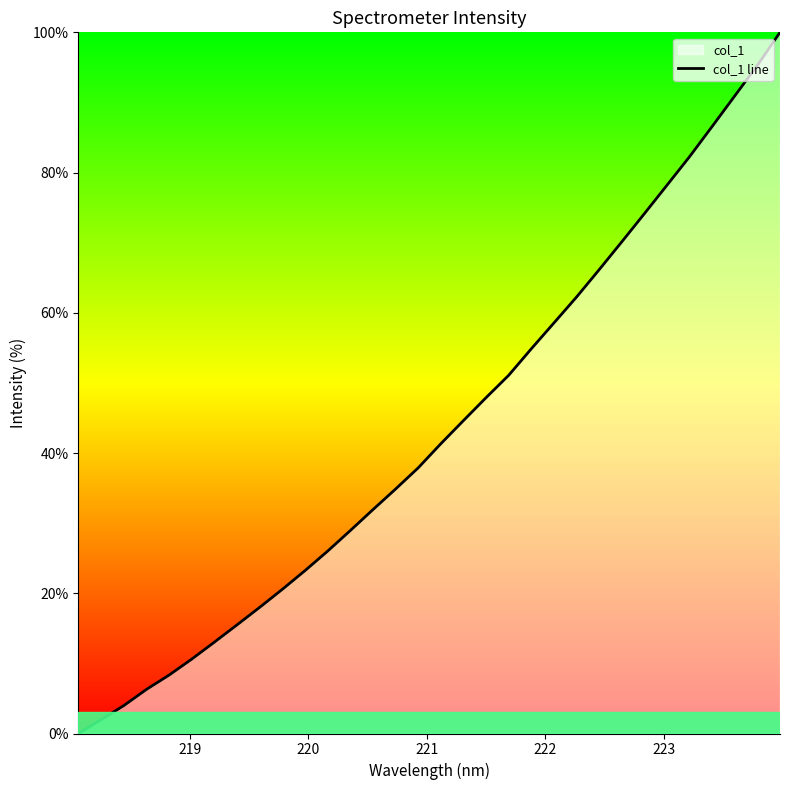

What is the difference between the maximum and minimum values?

100.0